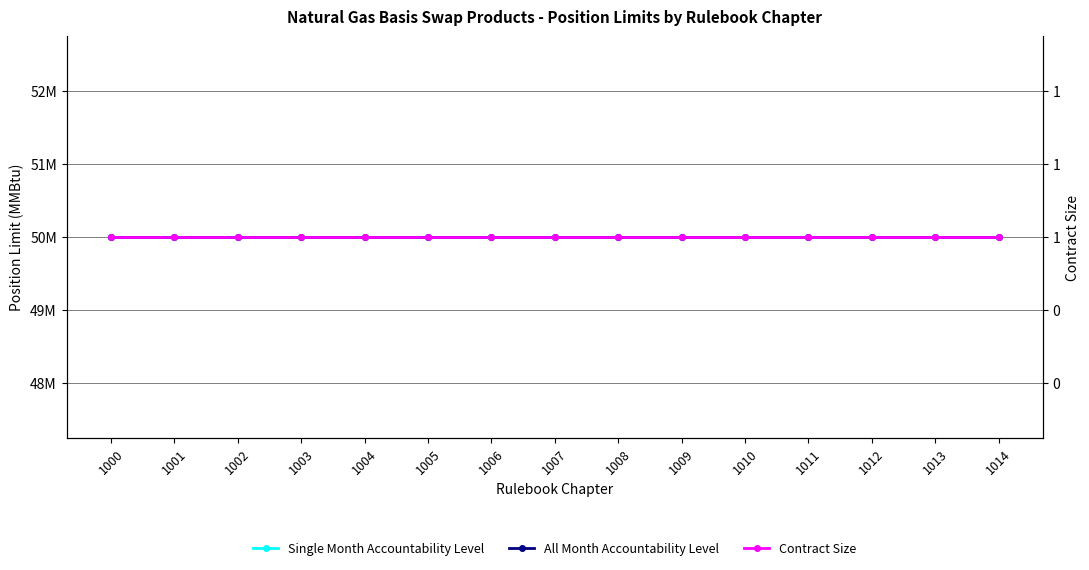

What is the spread (max minus min) of values at 1006?

49999999